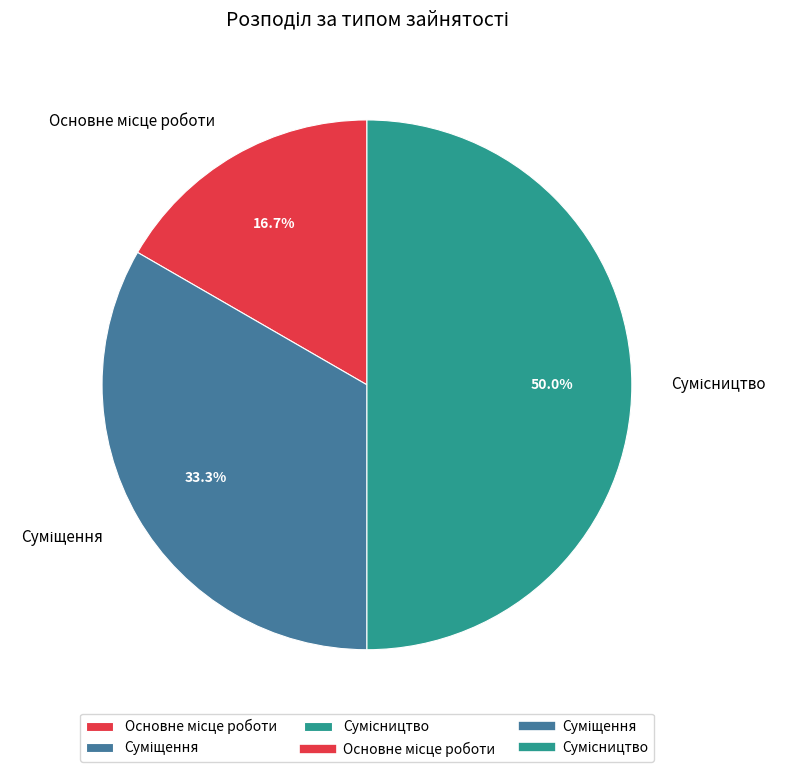

Does any single category account for the majority?

No